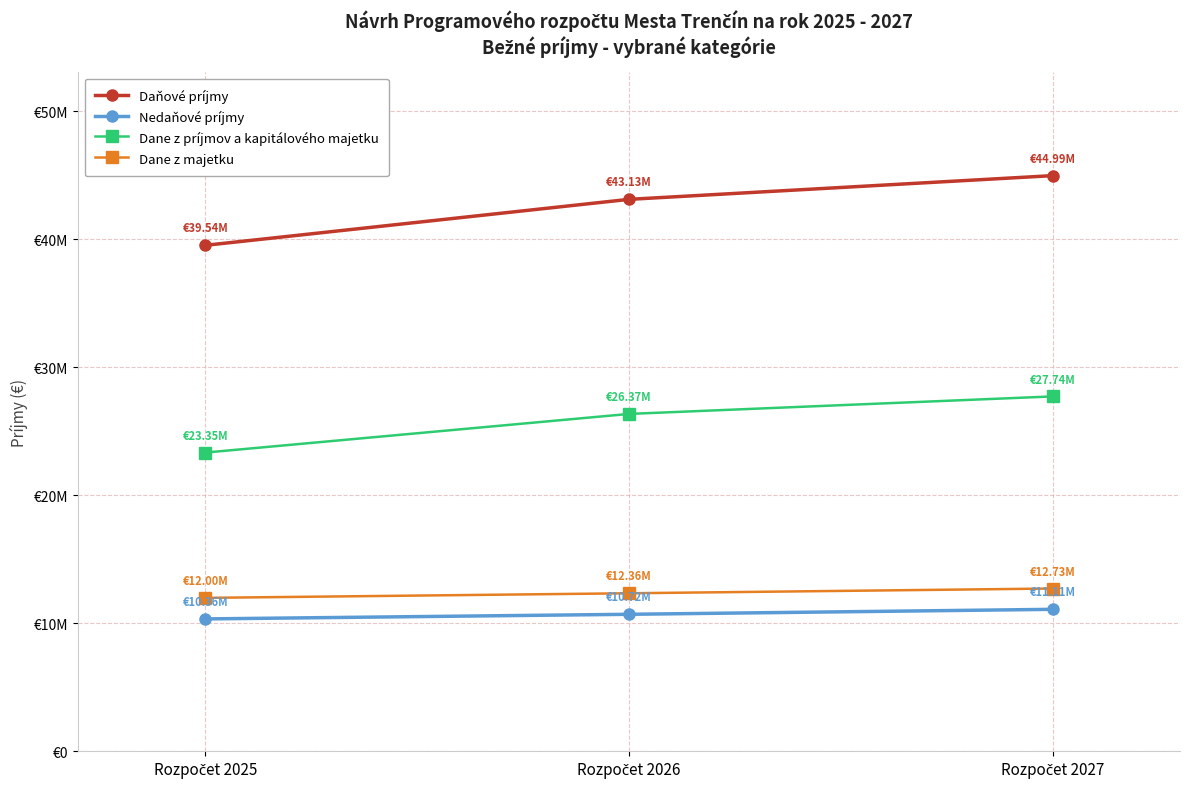

What are all the series names shown in the legend?

Daňové príjmy, Nedaňové príjmy, Dane z príjmov a kapitálového majetku, Dane z majetku